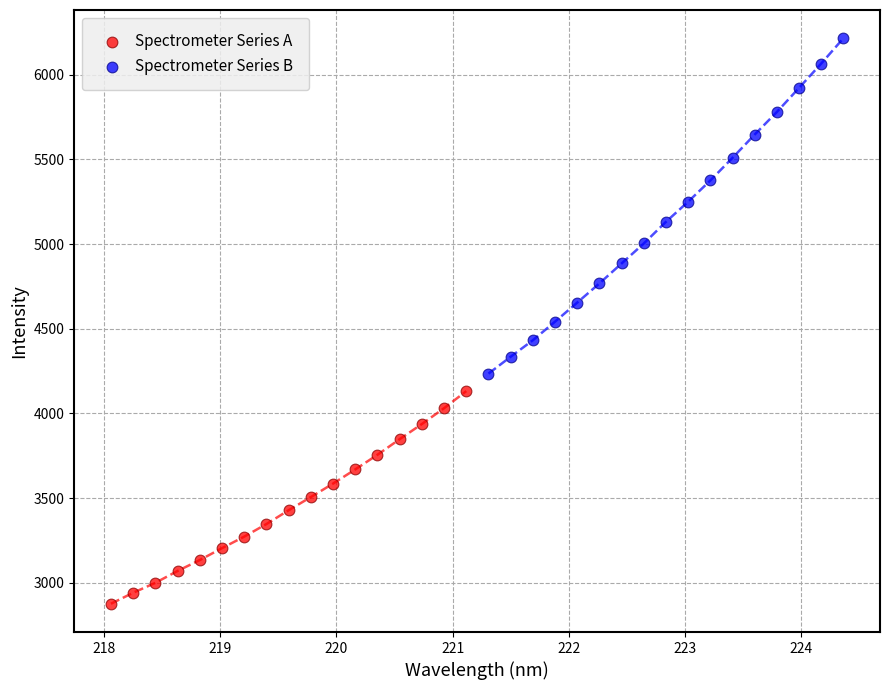

Which series contains the lowest Y value?

Spectrometer Series A